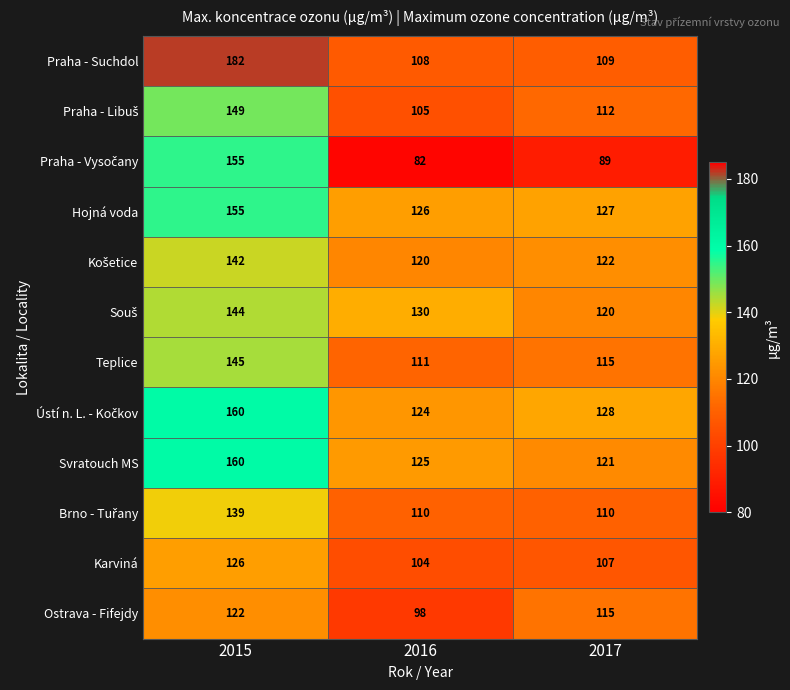

Is it true that Ostrava - Fifejdy equals 182 at 2017?

False